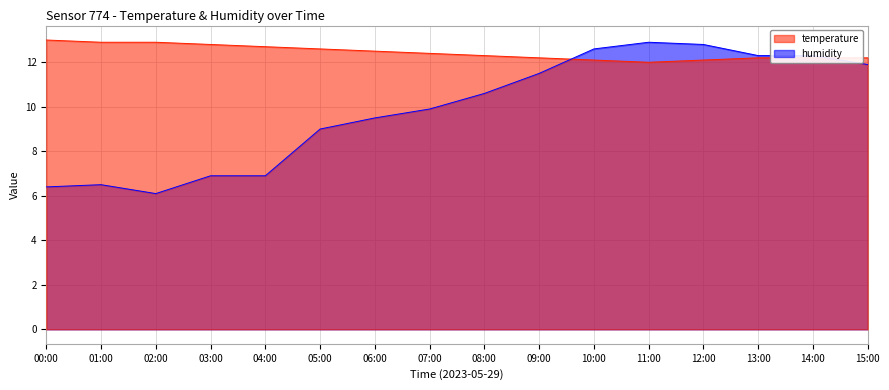

At how many categories does at least one series exceed 12?

16